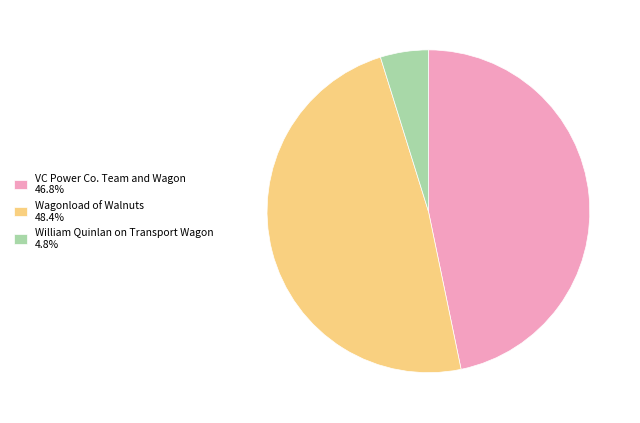

Is William Quinlan on Transport Wagon the majority of the pie?

No